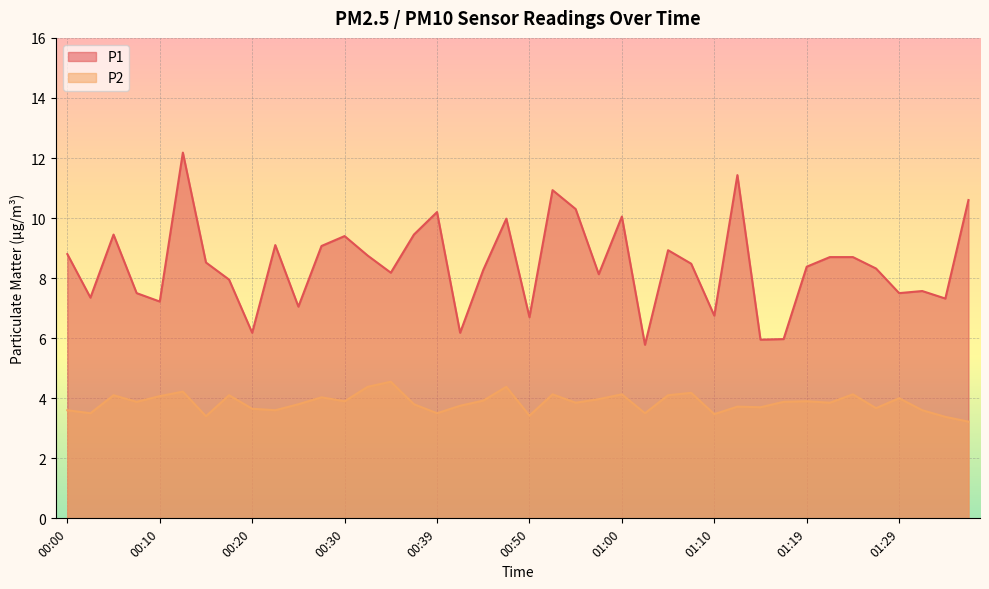

True or false: P2 has a value of 3.9 at 00:45.

True